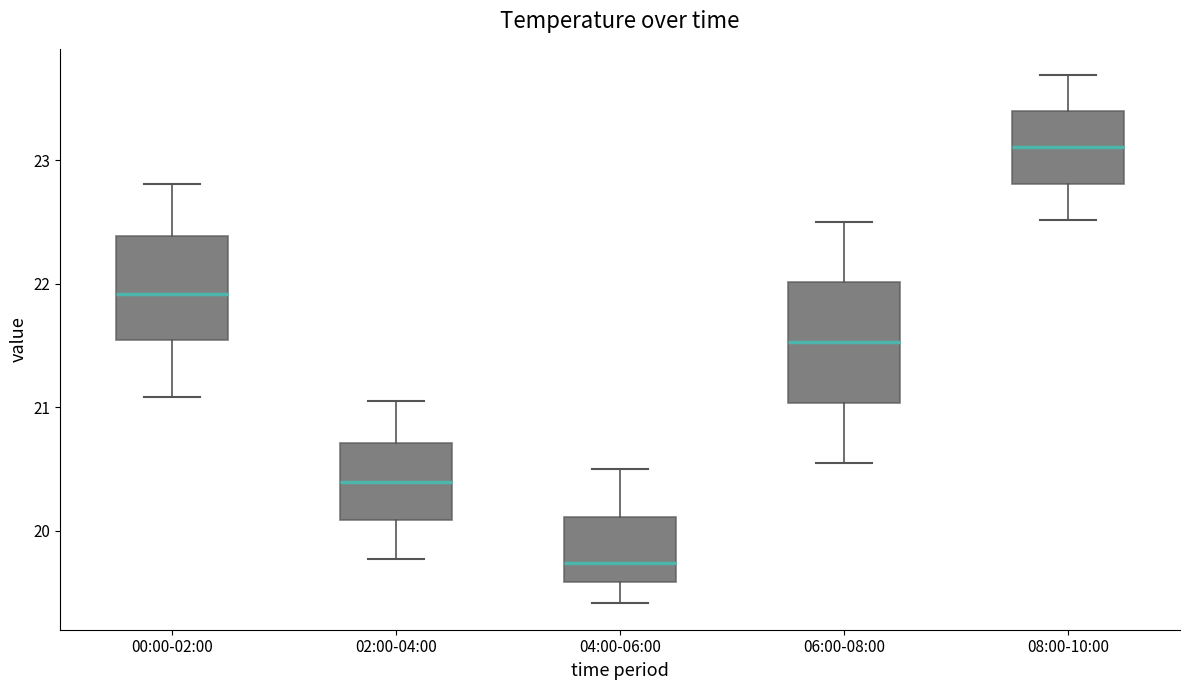

Where does the lower whisker of the box for 00:00-02:00 end on the y-axis? The values are not printed on the chart, so give them approximately, as read against the axis.

21.1